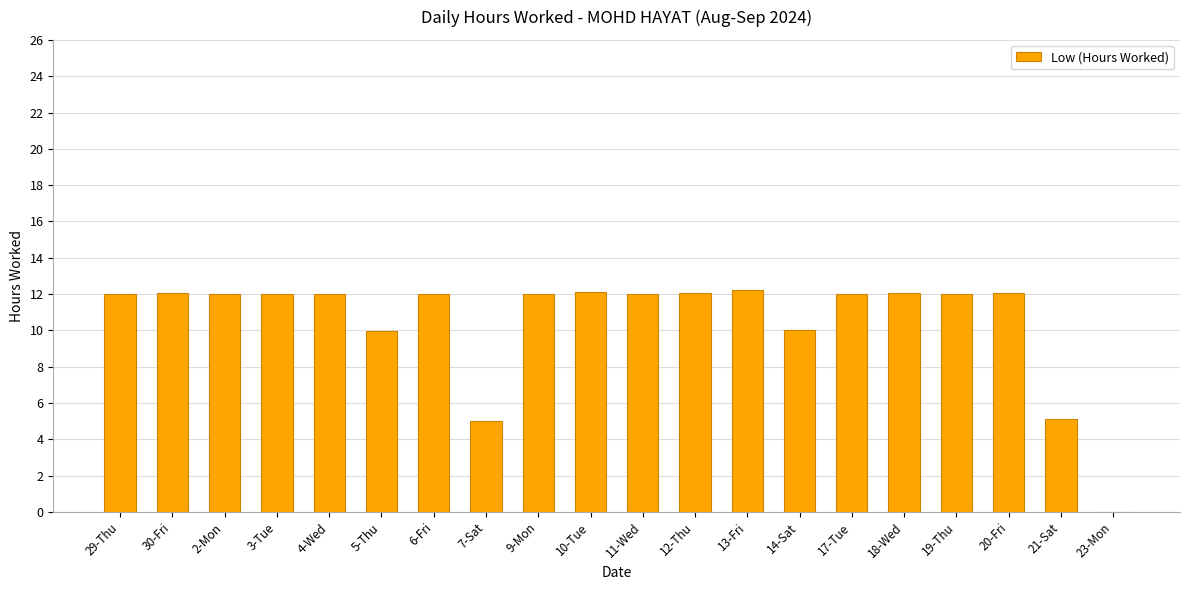

What is the sum of the values at 17-Tue and 29-Thu?

24.0